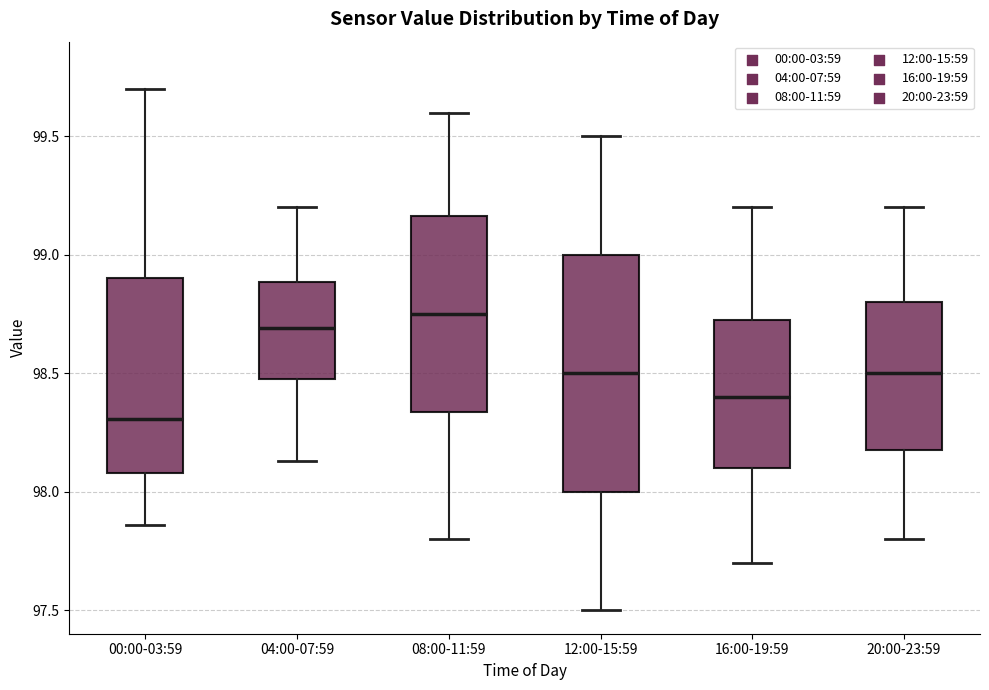

Where does the lower whisker of the box for 08:00-11:59 end on the y-axis? The values are not printed on the chart, so give them approximately, as read against the axis.

97.80